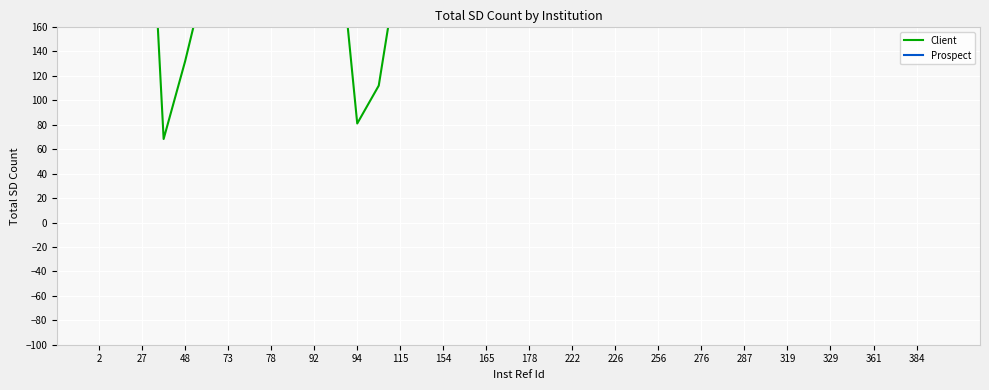

What are all the series names shown in the legend?

Client, Prospect